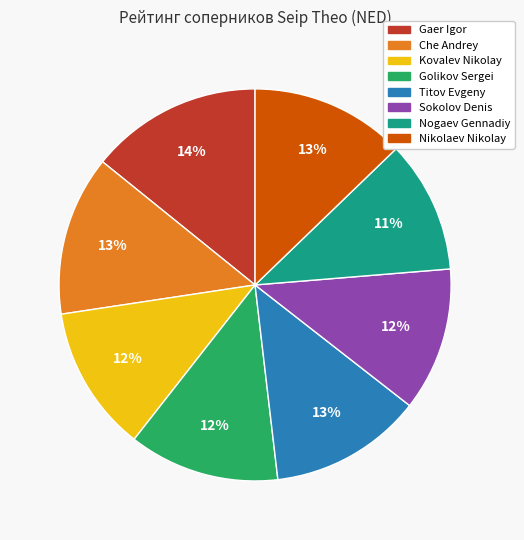

True or false: Kovalev Nikolay accounts for 12% of the total.

True